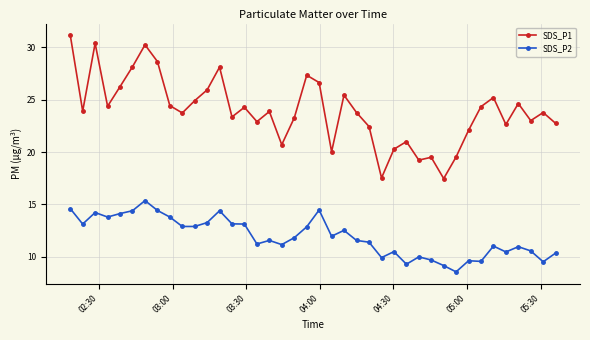

What is the difference between the maximum and minimum values in the SDS_P2 series?

6.8